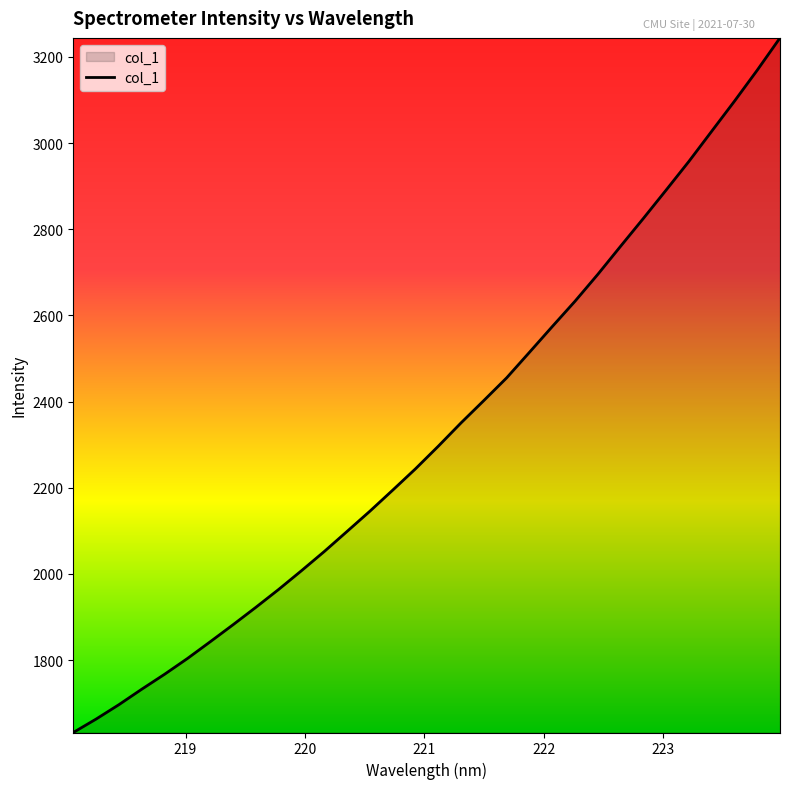

What is the greatest value displayed?

3244.2